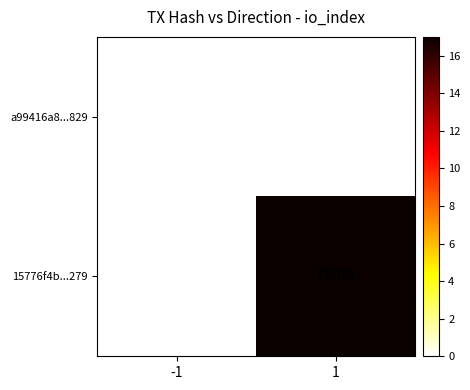

Which series has the widest spread of values?

15776f4b...279